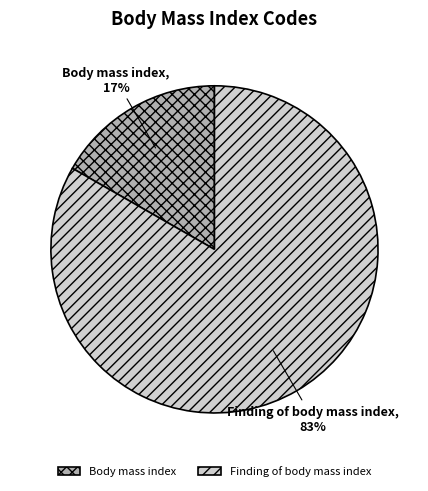

Which slice is the smallest?

Body mass index